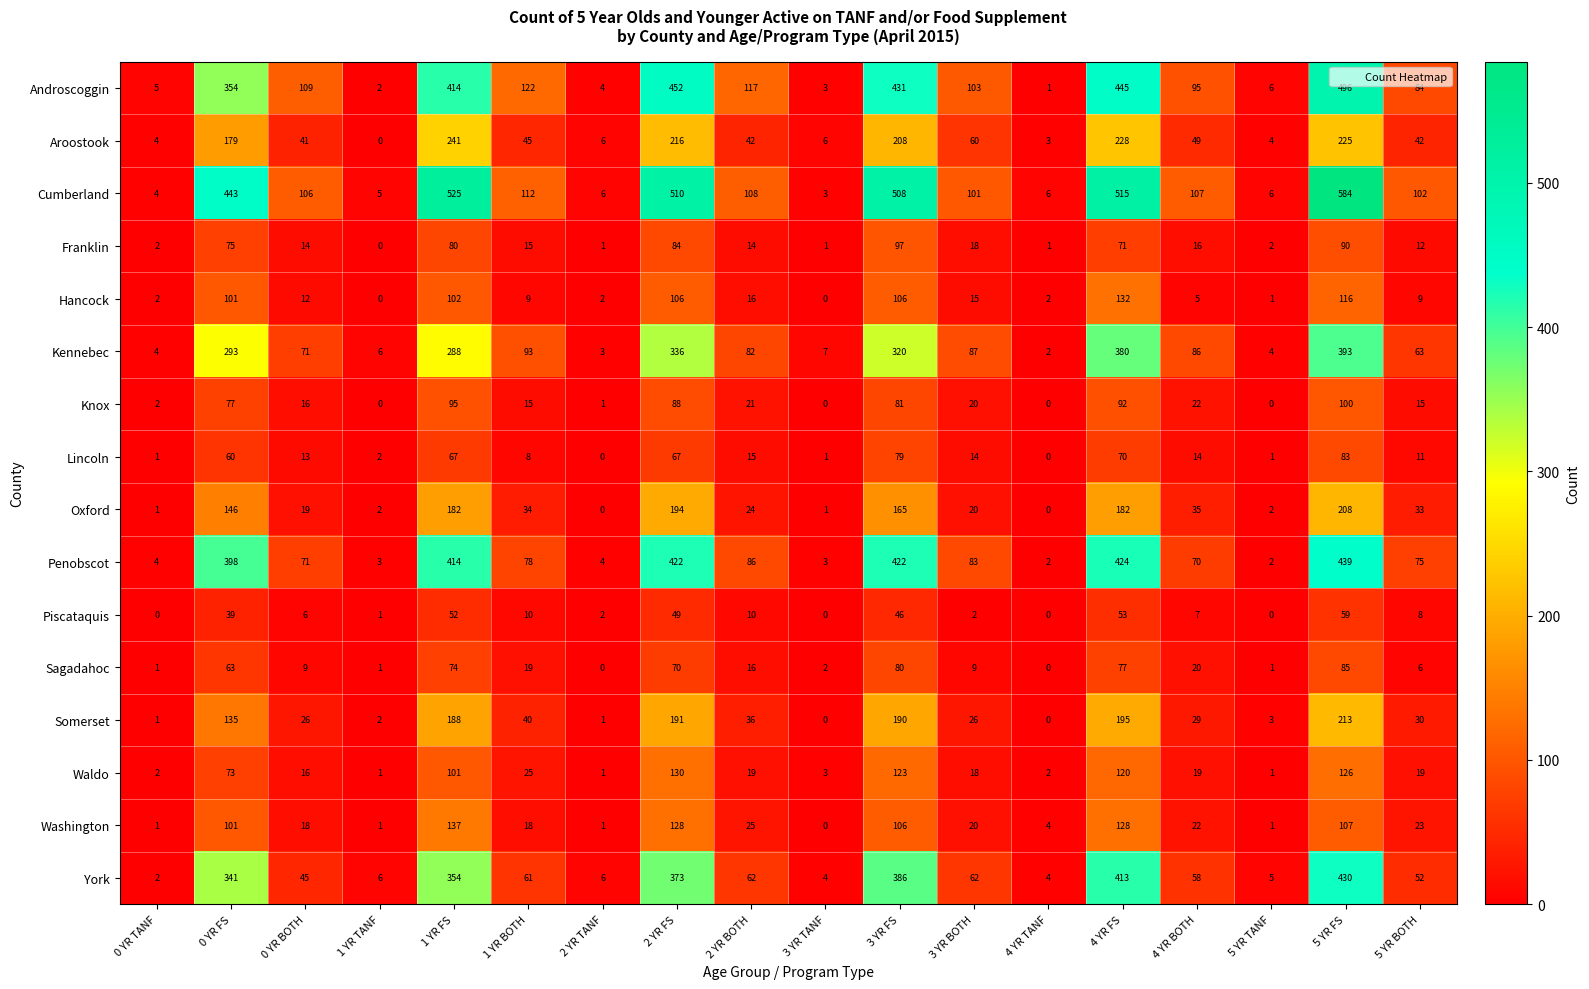

At which category is the sum across all series the highest?

5 YR FS